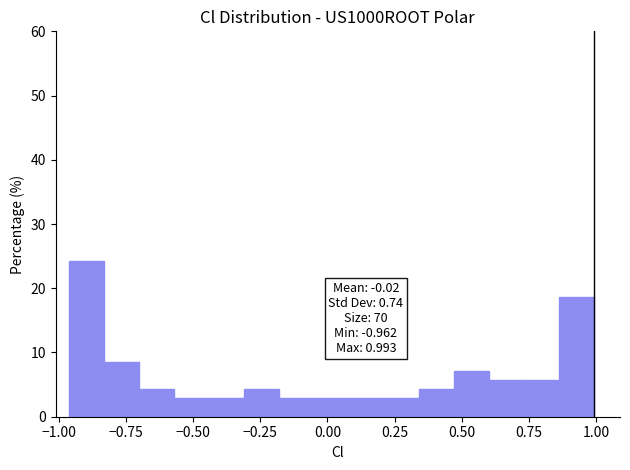

Around what value on the x-axis is the tallest bar? Give the approximate position of its centre, as read against the axis.

-0.90